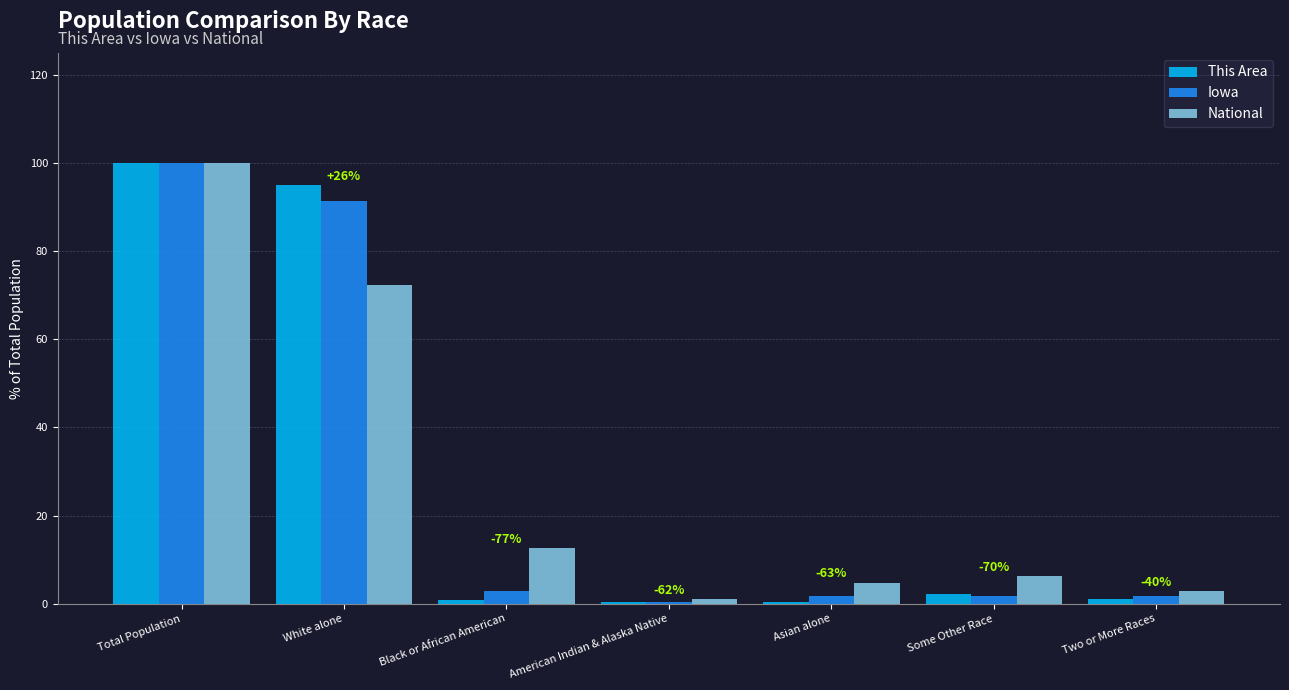

What is the greatest value displayed?

100.0